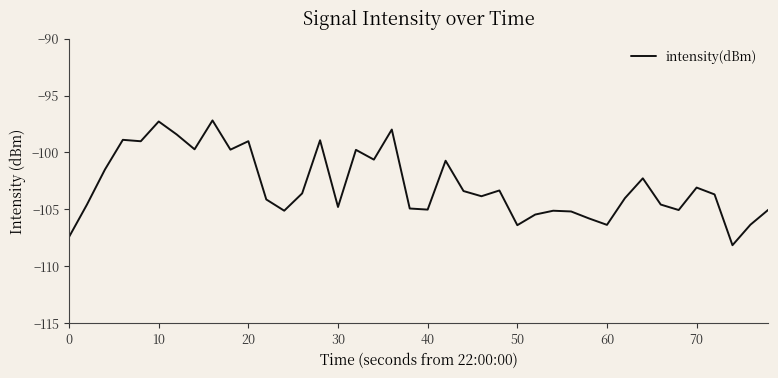

What is the smallest value displayed?

-108.2